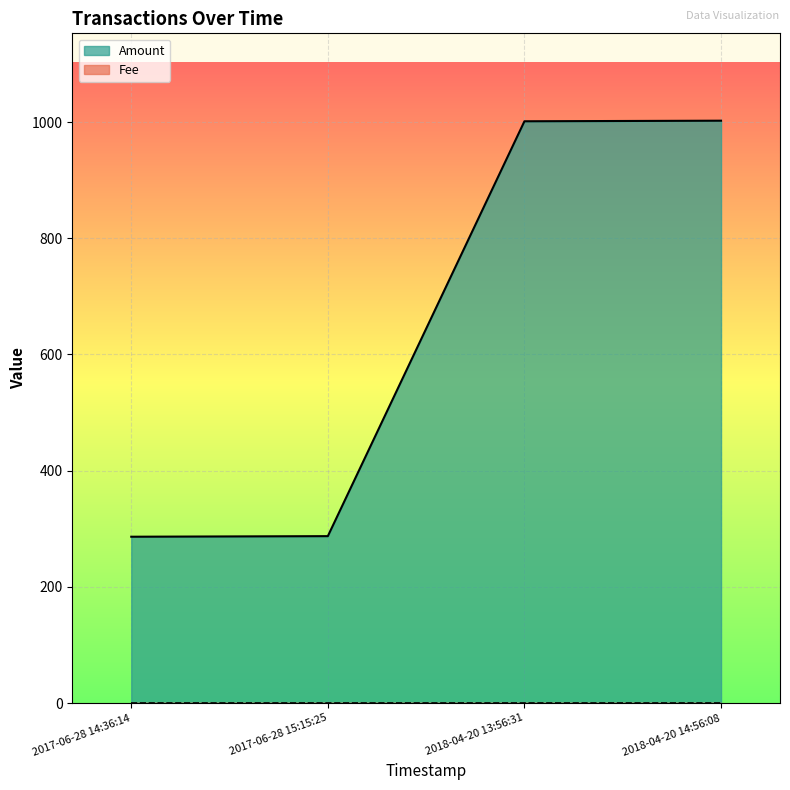

What is the label of the 2nd point from the left?

2017-06-28 15:15:25